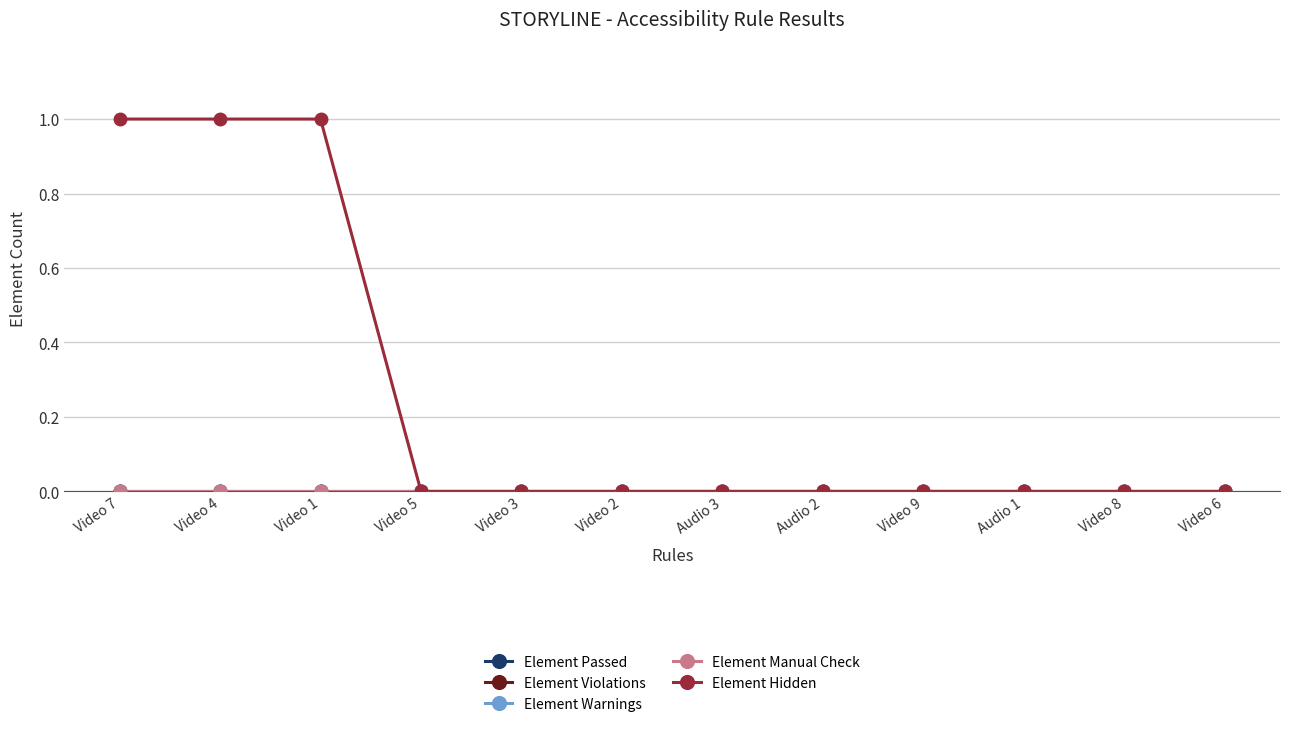

Does the chart have visible grid lines?

Yes